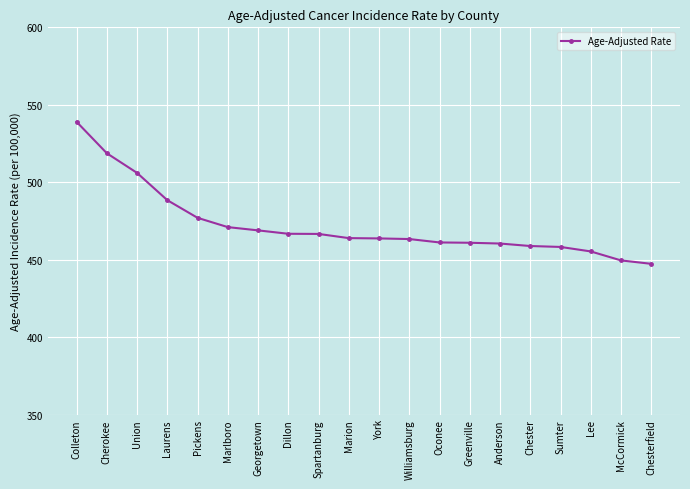

What is the label of the 7th point from the right?

Greenville